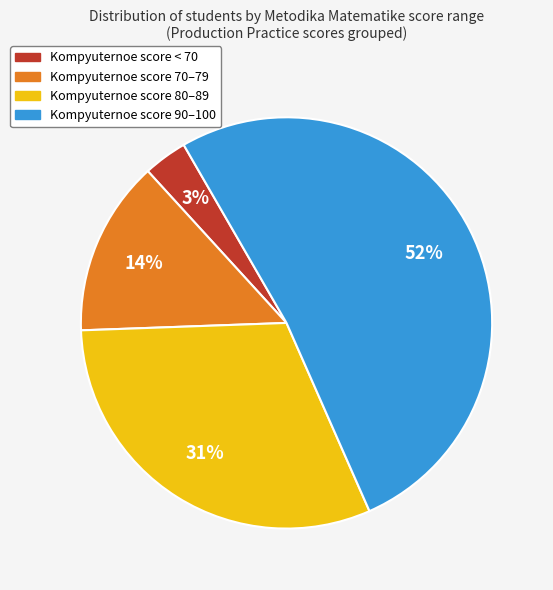

To the nearest percent, what is the average slice percentage?

25%